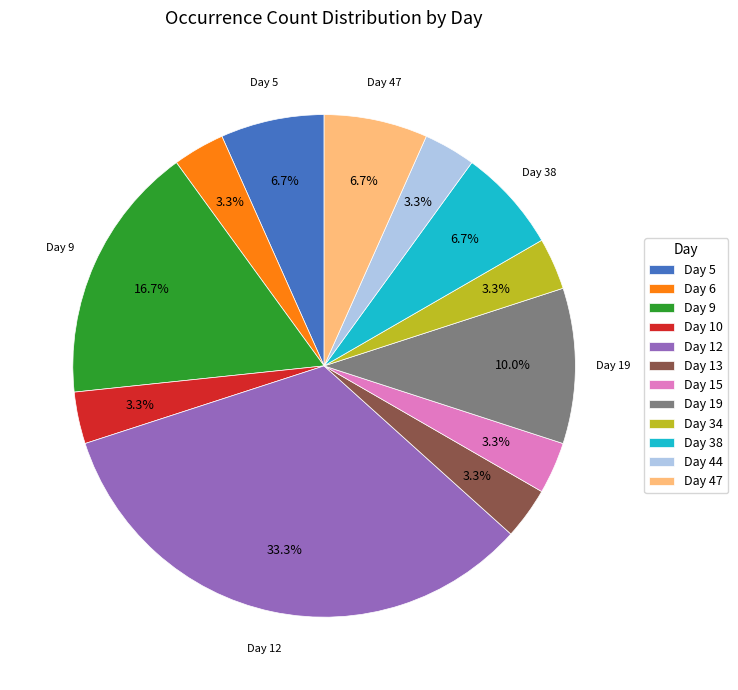

Between Day 44 and Day 38, which is larger?

Day 38